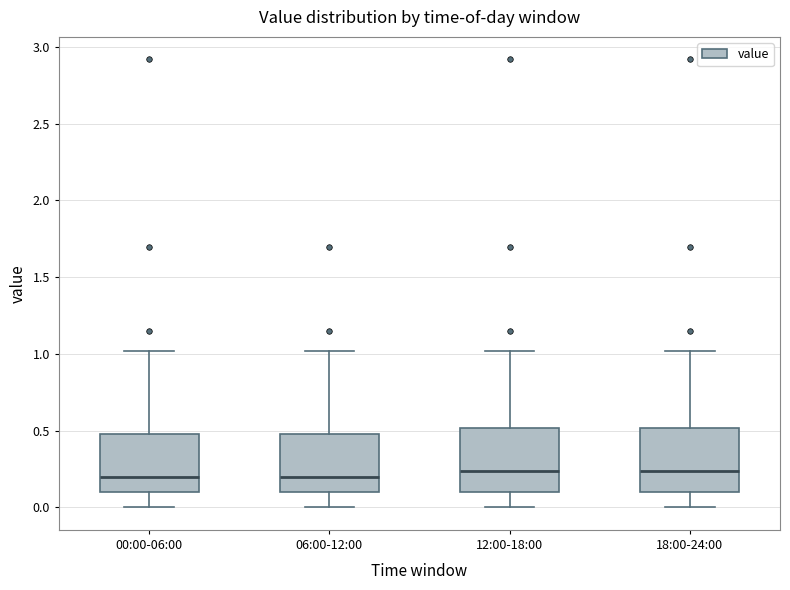

Where is the upper edge of the box for 06:00-12:00 on the y-axis? The values are not printed on the chart, so give them approximately, as read against the axis.

0.50